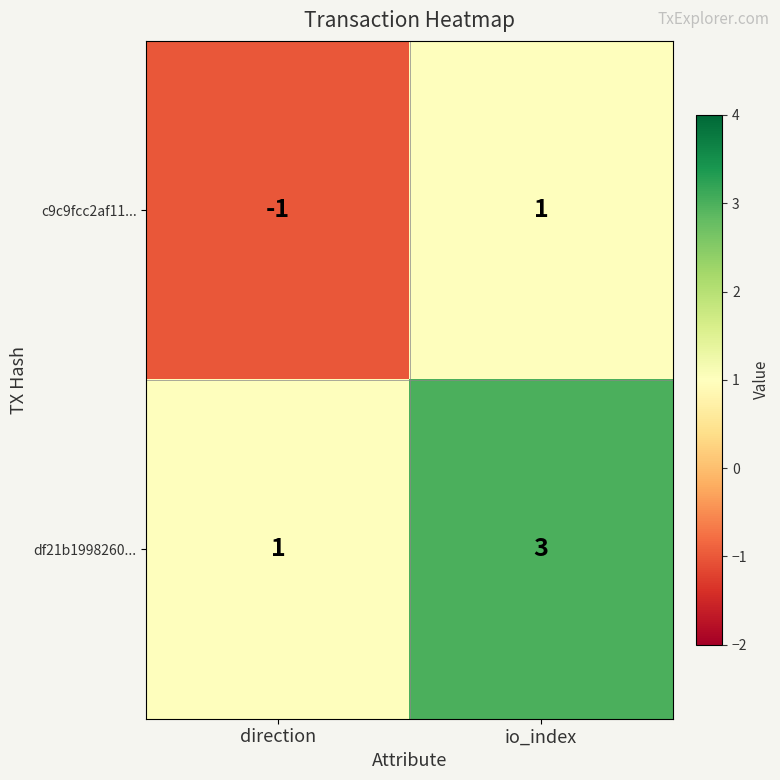

What is the spread (max minus min) of values at direction?

2